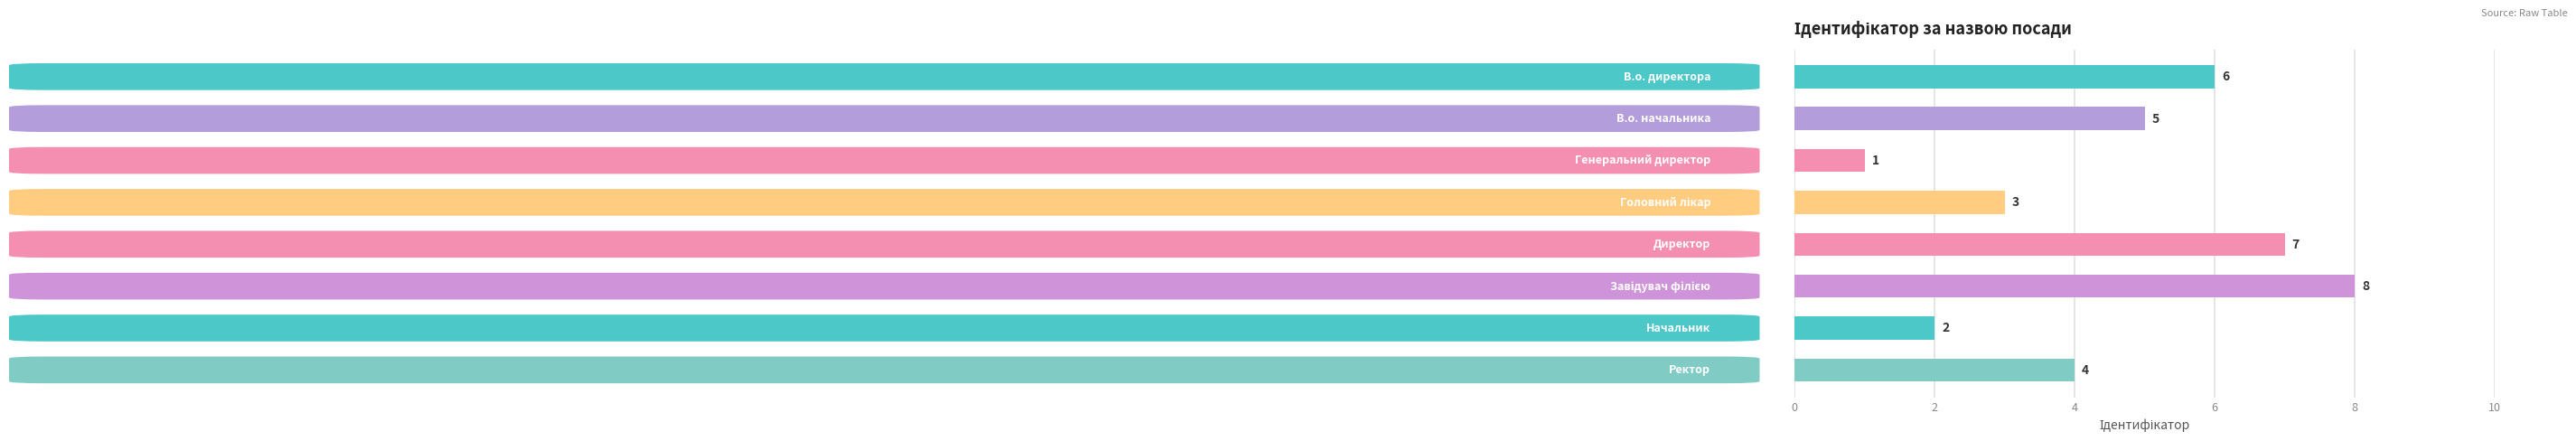

What is the difference between the second highest and minimum values?

6